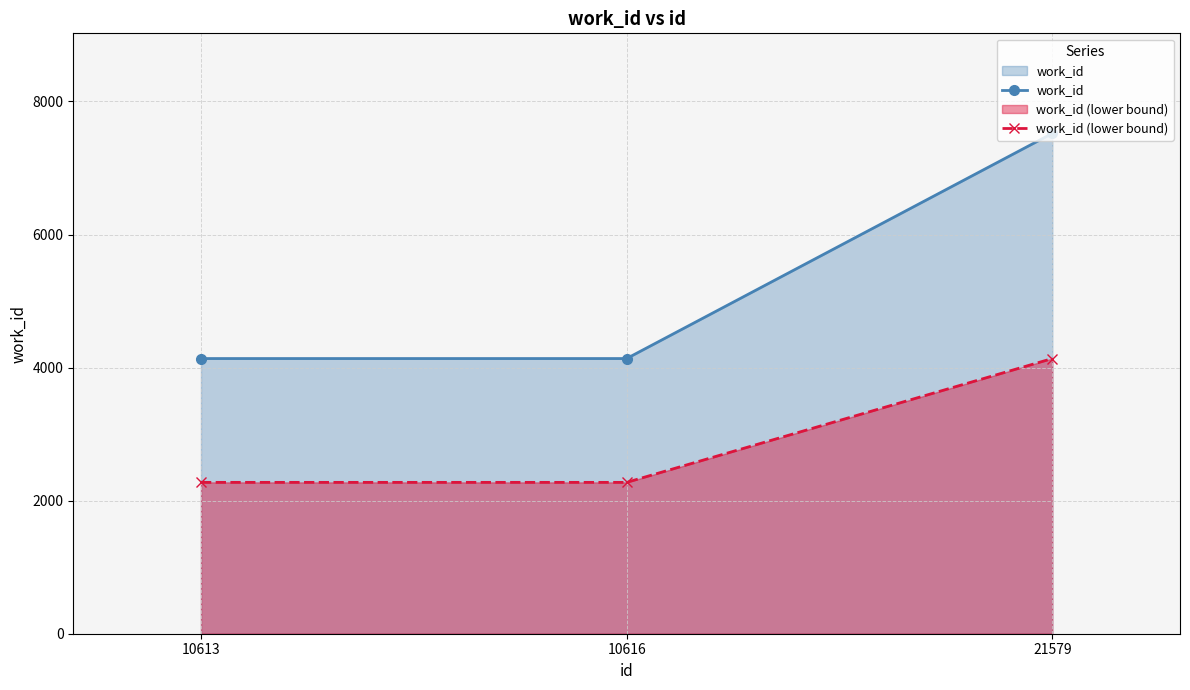

What is the value of the work_id point at the 2nd from the left?

4136.0